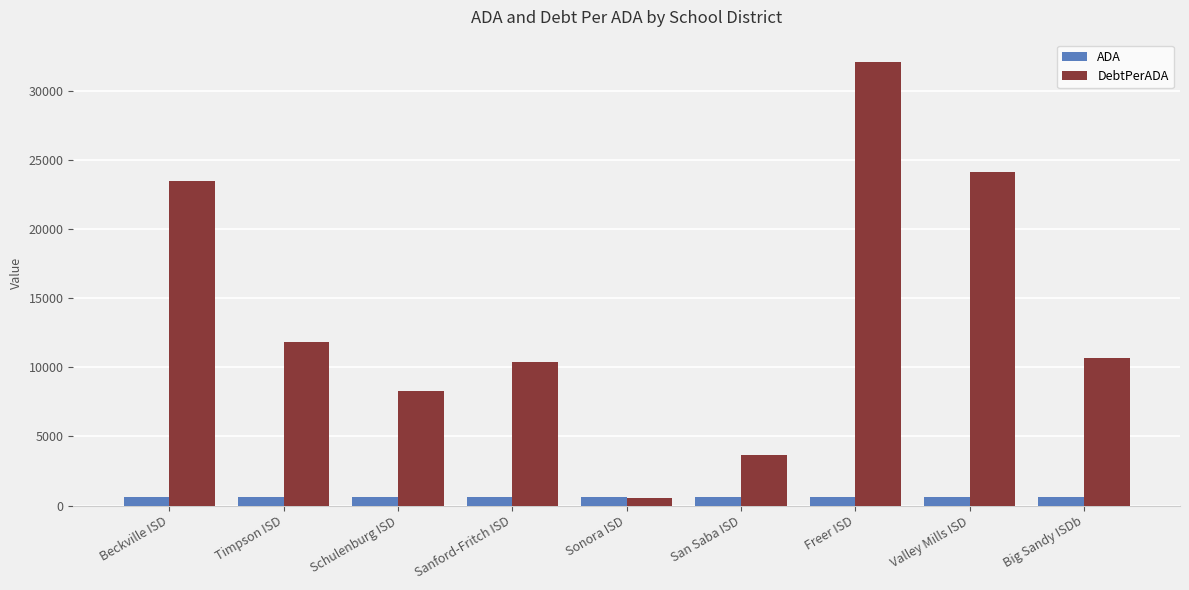

Are the bars horizontal?

No